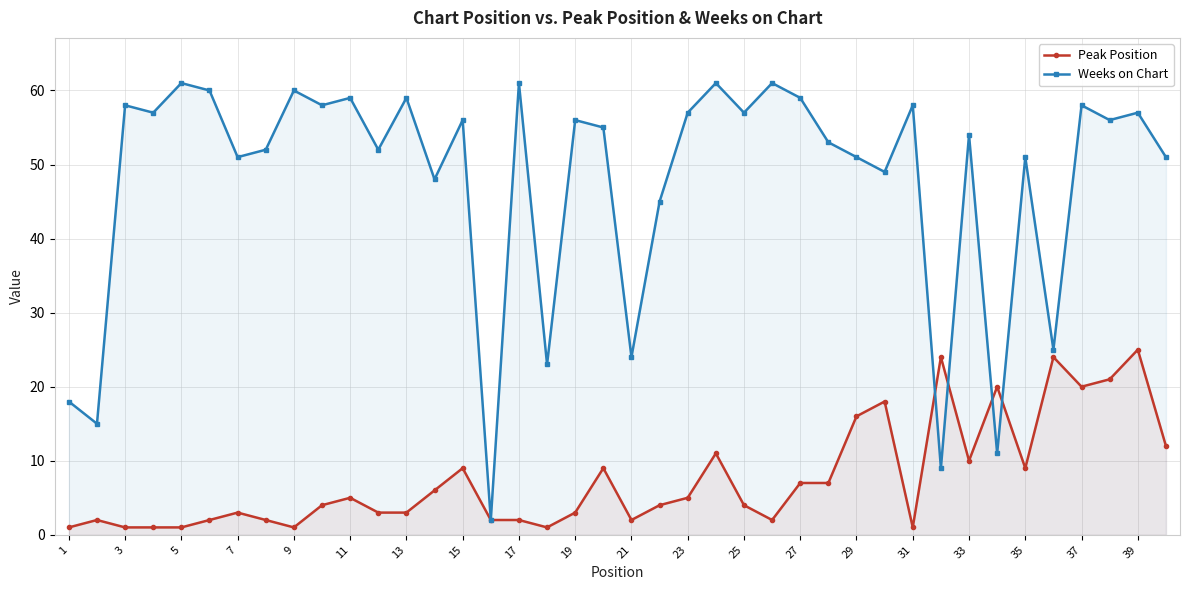

Reading right to left, what are all the values shown in this chart?

Peak Position: 12	25	21	20	24	9	20	10	24	1	18	16	7	7	2	4	11	5	4	2	9	3	1	2	2	9	6	3	3	5	4	1	2	3	2	1	1	1	2	1
Weeks on Chart: 51	57	56	58	25	51	11	54	9	58	49	51	53	59	61	57	61	57	45	24	55	56	23	61	2	56	48	59	52	59	58	60	52	51	60	61	57	58	15	18